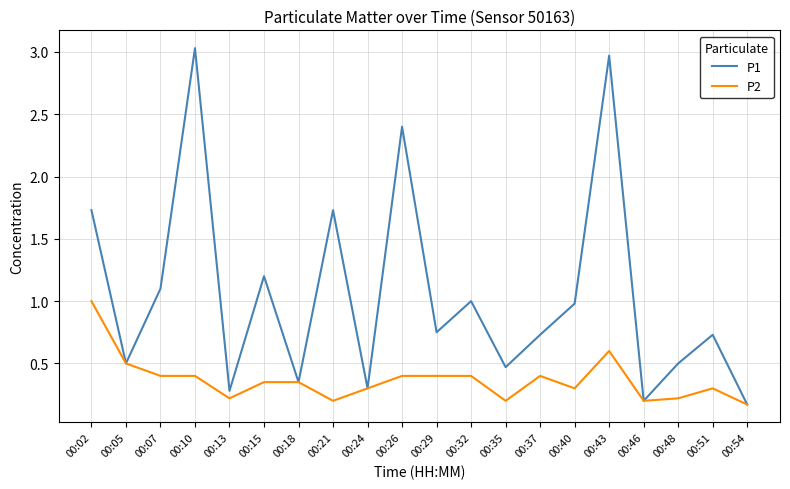

At which category is the sum across all series the highest?

00:43